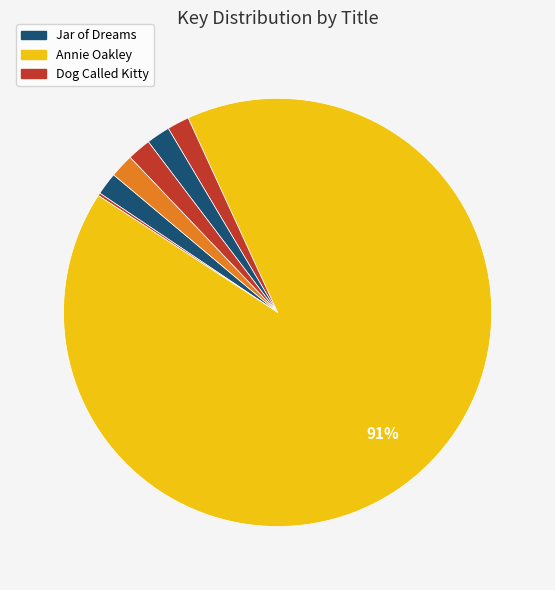

Which slice is the largest?

Annie Oakley